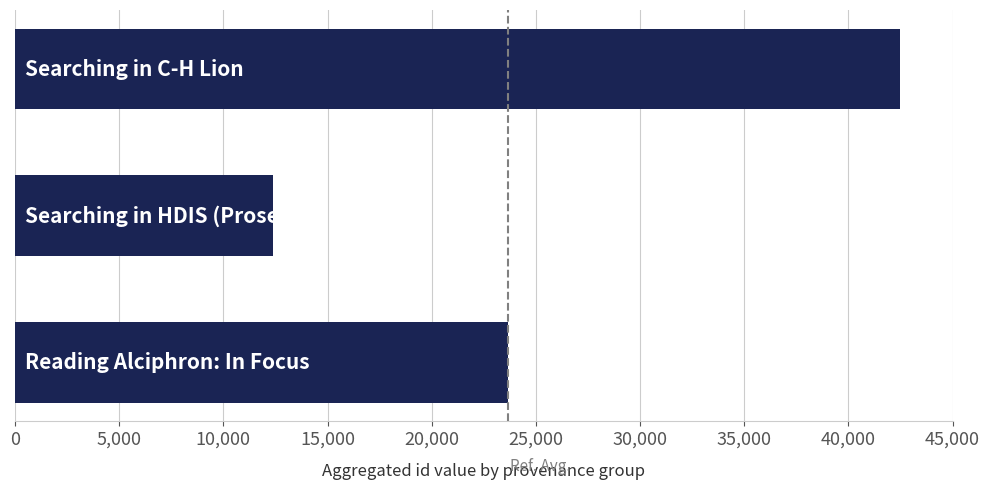

How many categories are shown in the chart?

3